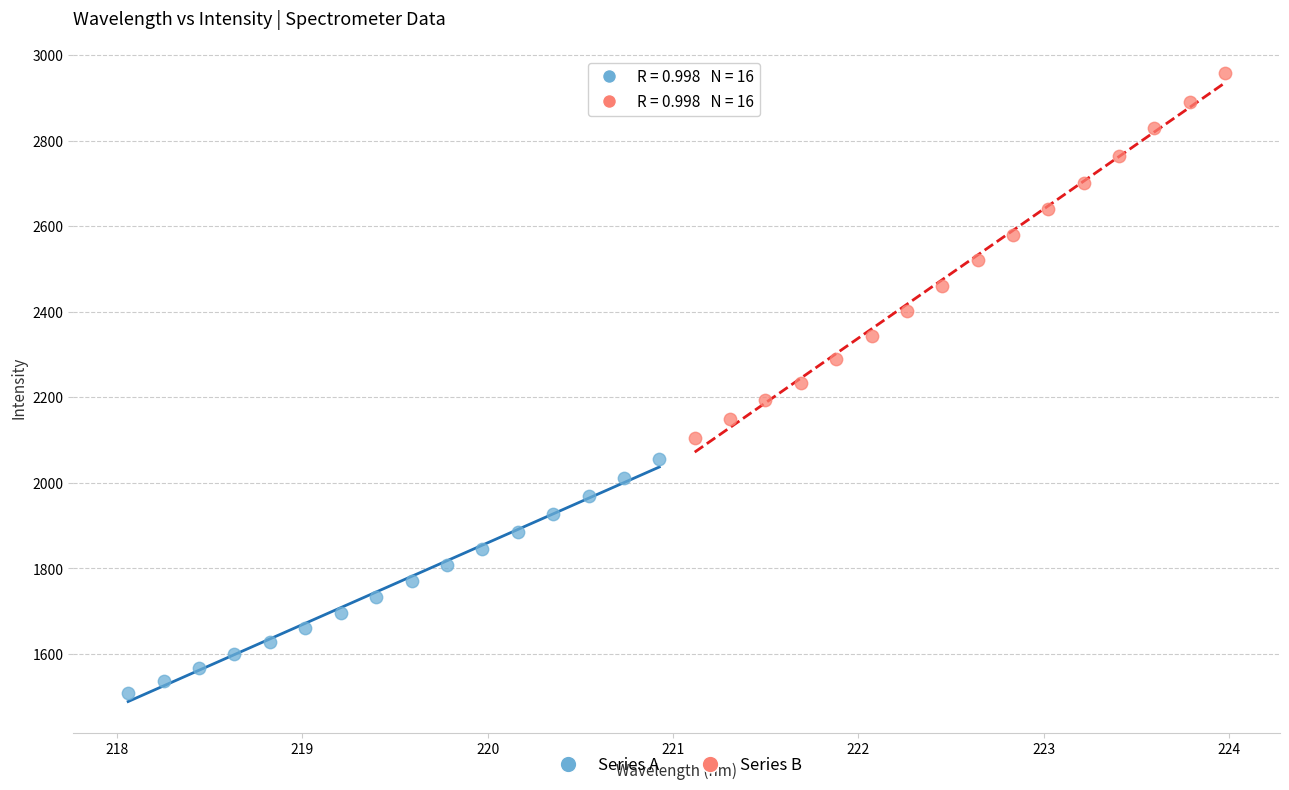

What are all the series names shown in the legend?

Series A, Series B